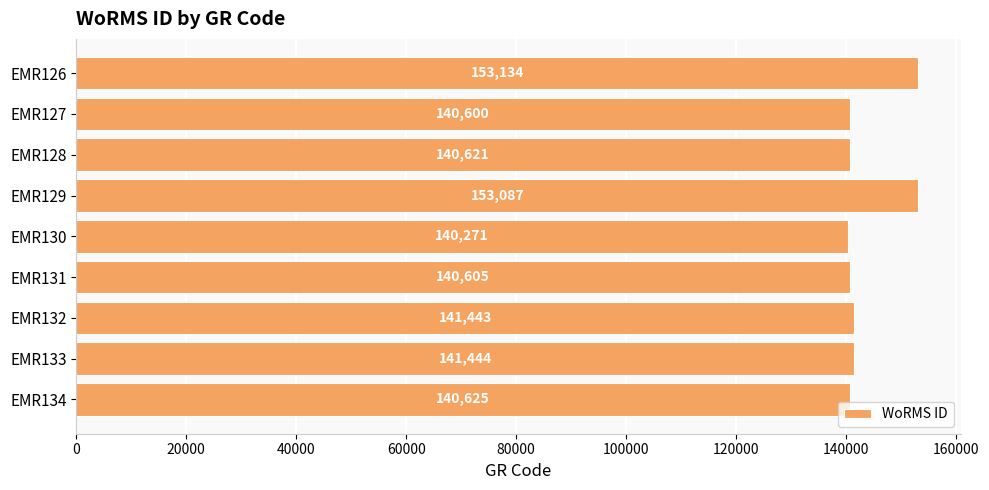

How many categories are shown in the chart?

9